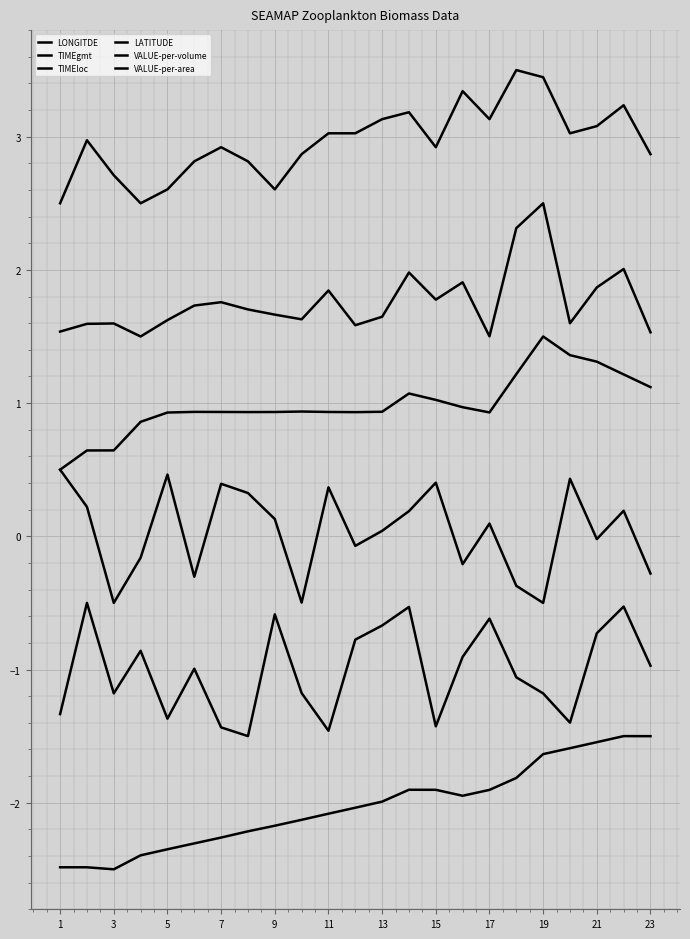

List the series in order of their peak value, highest first.

VALUE-per-area, VALUE-per-volume, LATITUDE, TIMEloc, TIMEgmt, LONGITDE